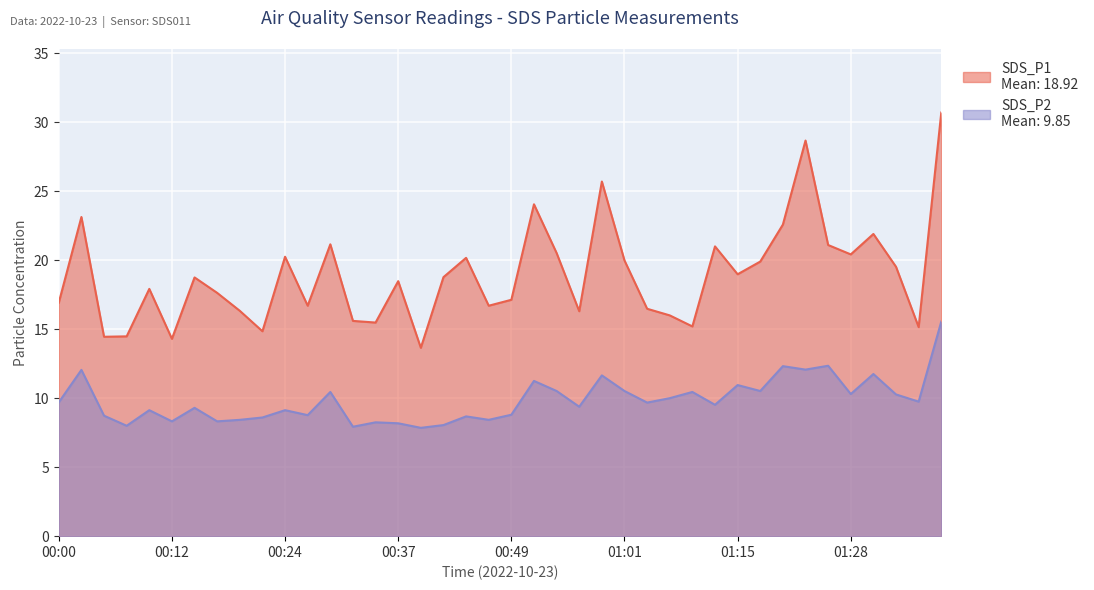

List the labels in order of SDS_P2 value, smallest first.

00:39, 00:32, 00:07, 00:41, 00:37, 00:34, 00:12, 00:17, 00:19, 00:46, 00:22, 00:44, 00:05, 00:27, 00:49, 00:10, 00:24, 00:15, 00:56, 01:12, 01:04, 00:00, 01:36, 01:06, 01:33, 01:28, 00:29, 01:09, 00:54, 01:01, 01:17, 01:15, 00:51, 00:59, 01:31, 00:02, 01:23, 01:20, 01:25, 01:39